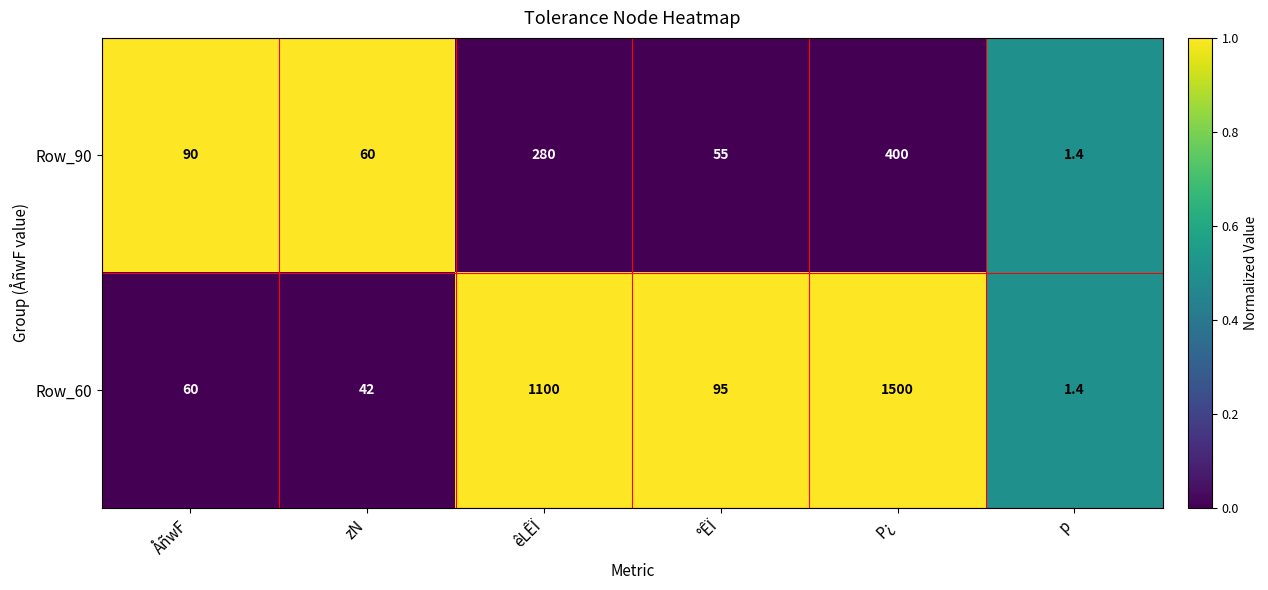

Which series has the largest total across all categories?

Row_60